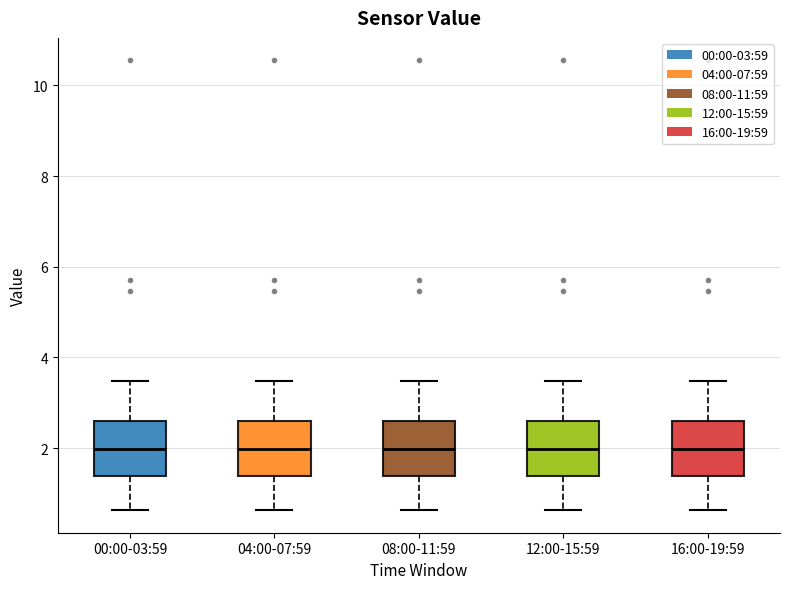

Reading left to right, transcribe this box plot: for each box, give where its median line is, the range the box spans, and where its two whiskers end, as read against the y-axis. The values are not printed on the chart, so give them approximately, as read against the axis.

00:00-03:59: median 2.0, box 1.4 to 2.6, whiskers 0.6 to 3.4
04:00-07:59: median 2.0, box 1.4 to 2.6, whiskers 0.6 to 3.4
08:00-11:59: median 2.0, box 1.4 to 2.6, whiskers 0.6 to 3.4
12:00-15:59: median 2.0, box 1.4 to 2.6, whiskers 0.6 to 3.4
16:00-19:59: median 2.0, box 1.4 to 2.6, whiskers 0.6 to 3.4